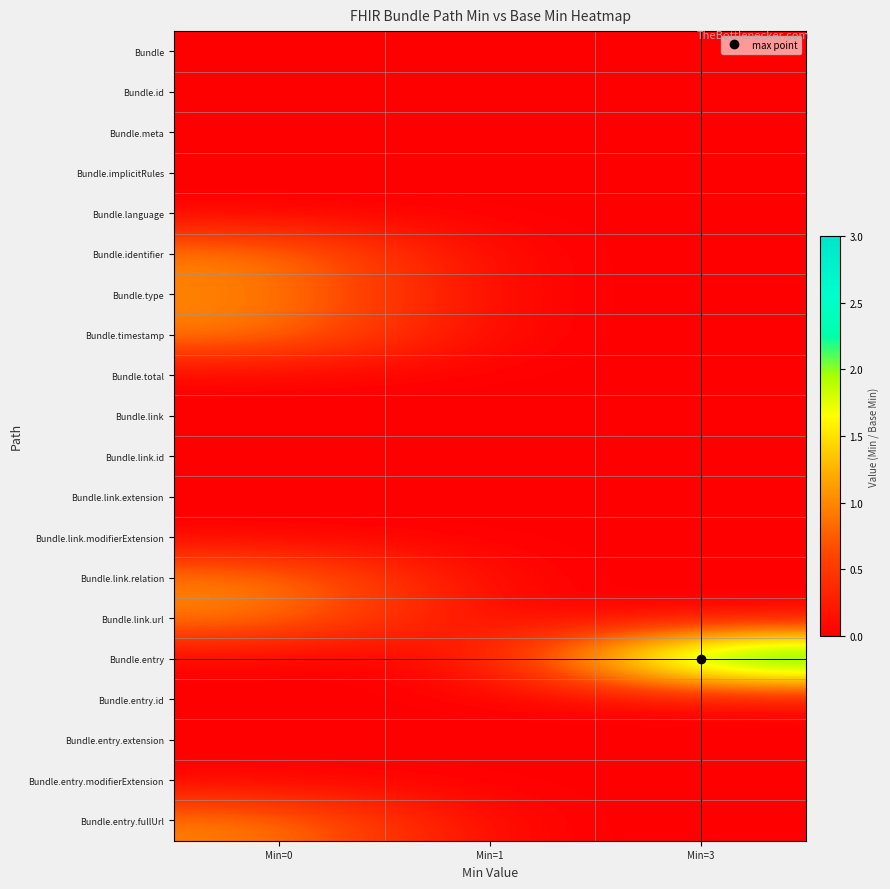

What is the spread (max minus min) of values at Min=0?

1